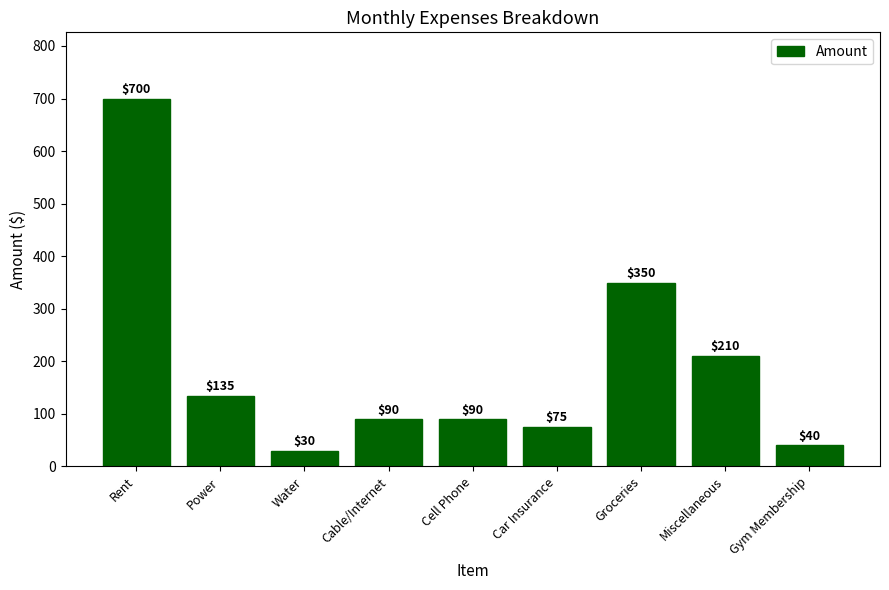

What is the sum of the values at Gym Membership and Groceries?

390